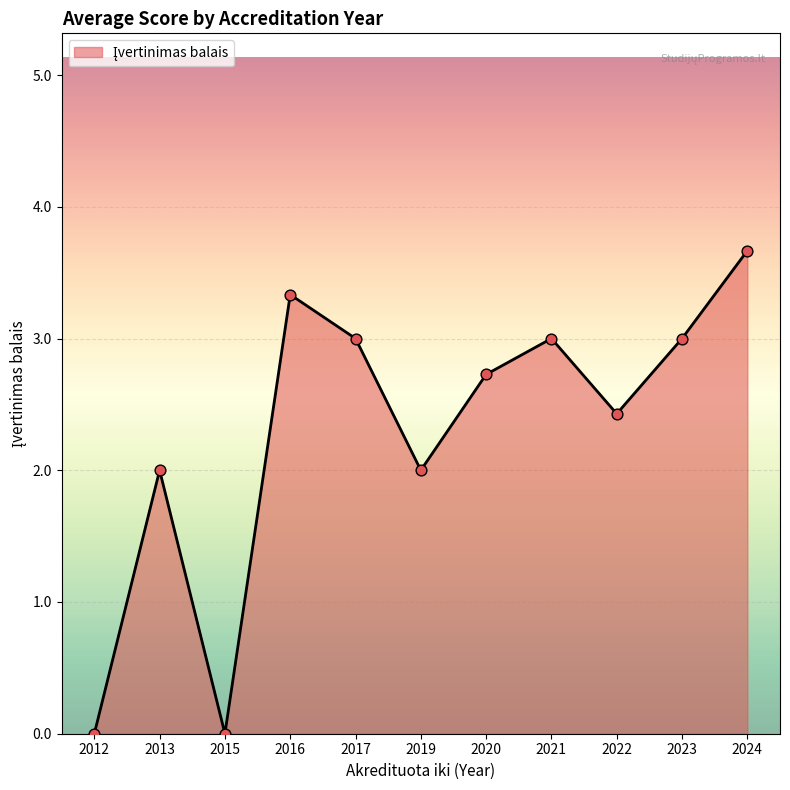

Which has a higher value, 2015 or 2020?

2020